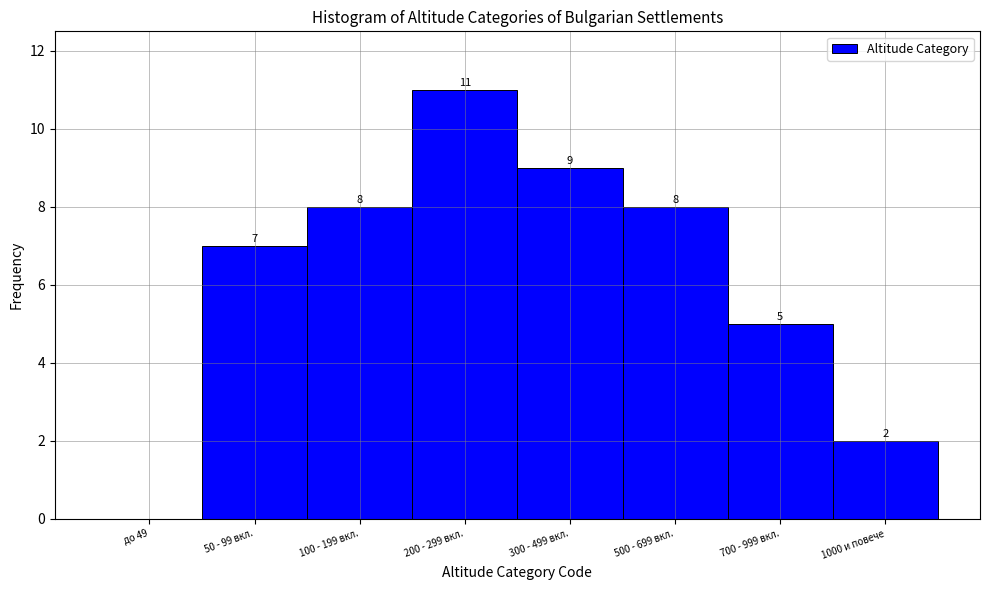

Reading left to right, transcribe all the data shown in this chart.

до 49=0	50 - 99 вкл.=7	100 - 199 вкл.=8	200 - 299 вкл.=11	300 - 499 вкл.=9	500 - 699 вкл.=8	700 - 999 вкл.=5	1000 и повече=2